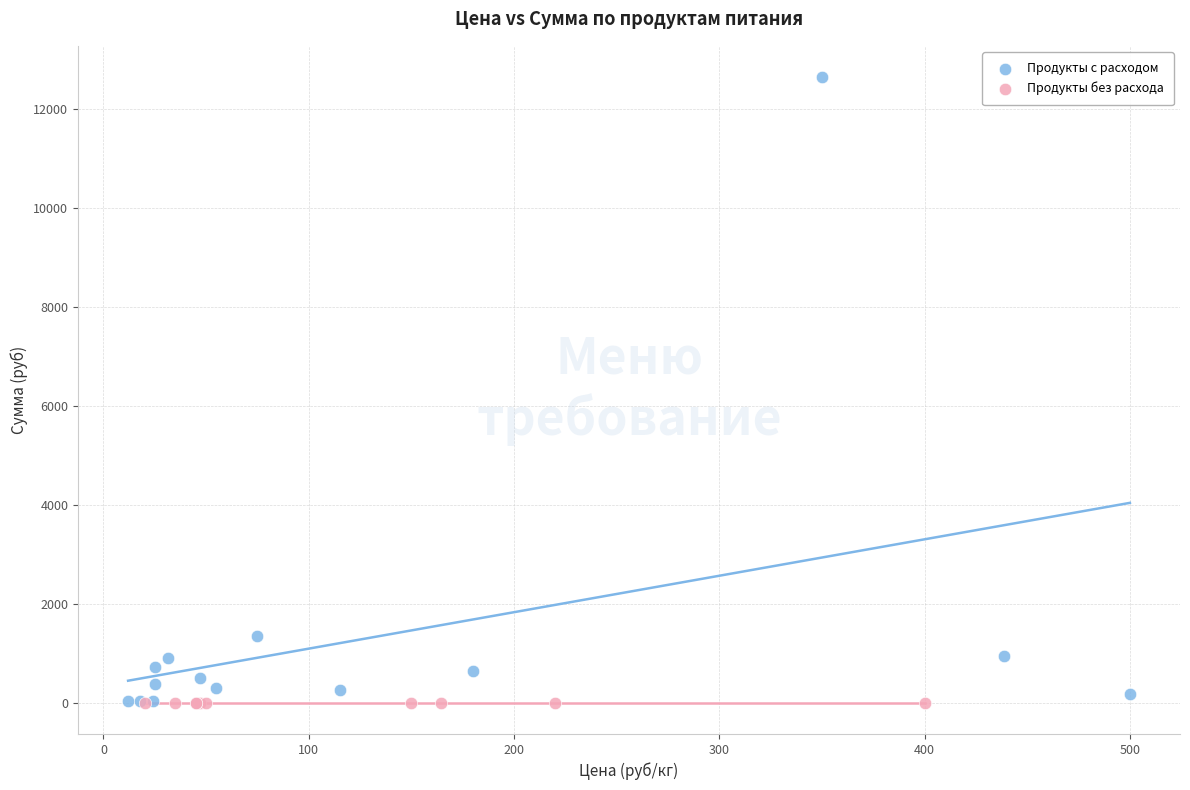

Which series reaches the maximum Y coordinate?

Продукты с расходом